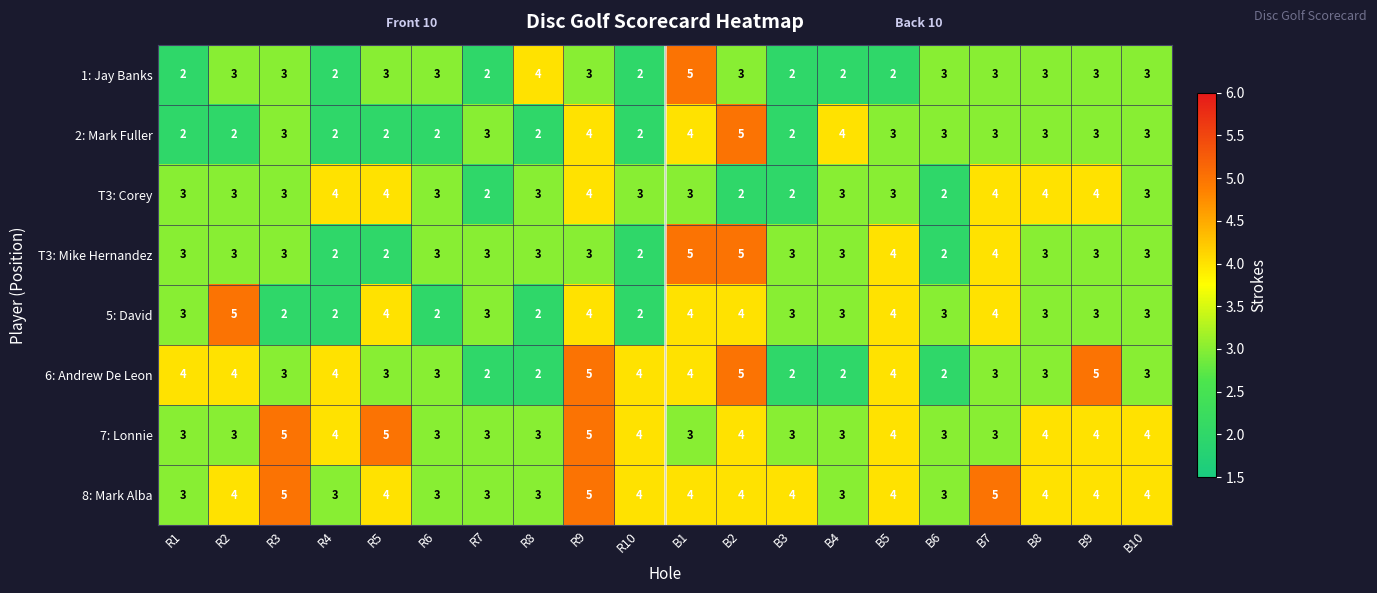

Between R2 and R5, which series saw the biggest shift?

7: Lonnie